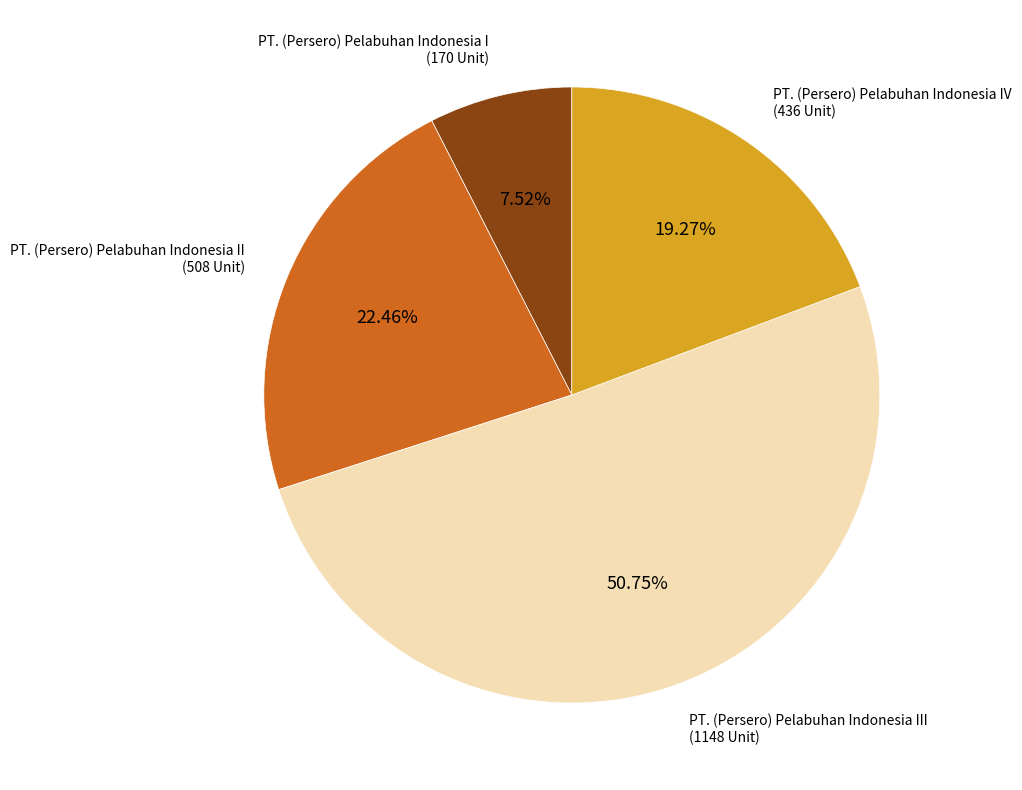

Does any single category account for the majority?

Yes